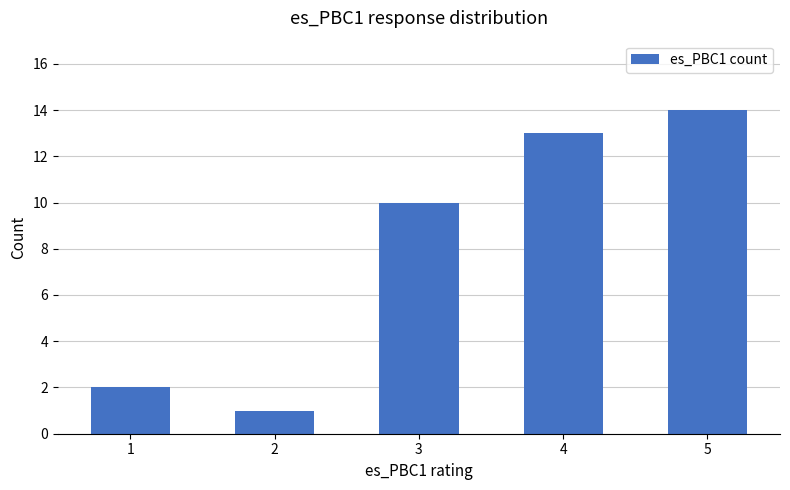

What is the maximum value shown in the chart?

14